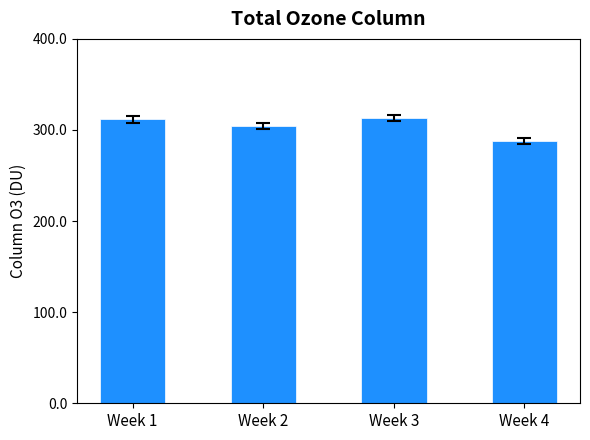

What is the difference between the values at Week 4 and Week 1?

23.8